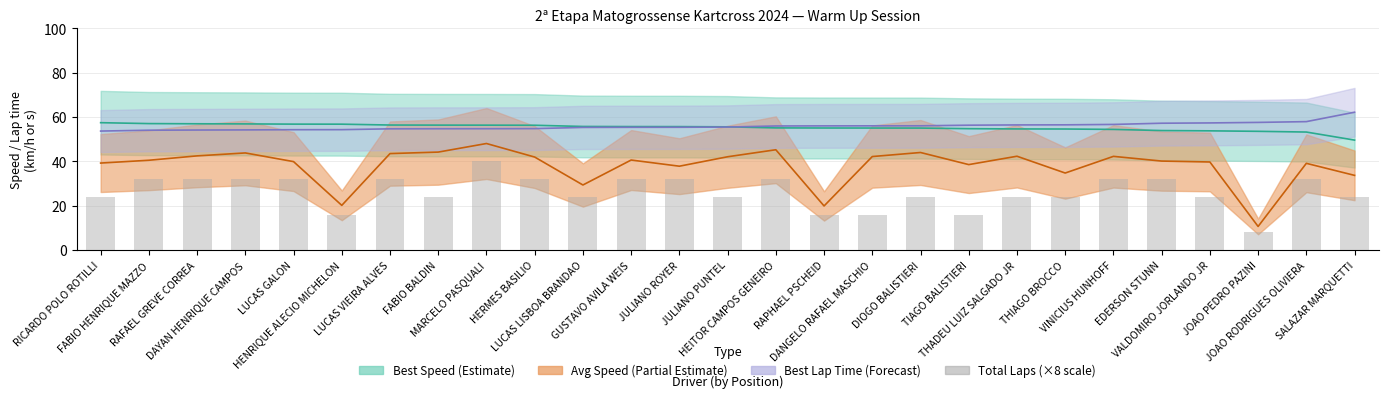

The value at THADEU LUIZ SALGADO JR is 24. True or false?

True